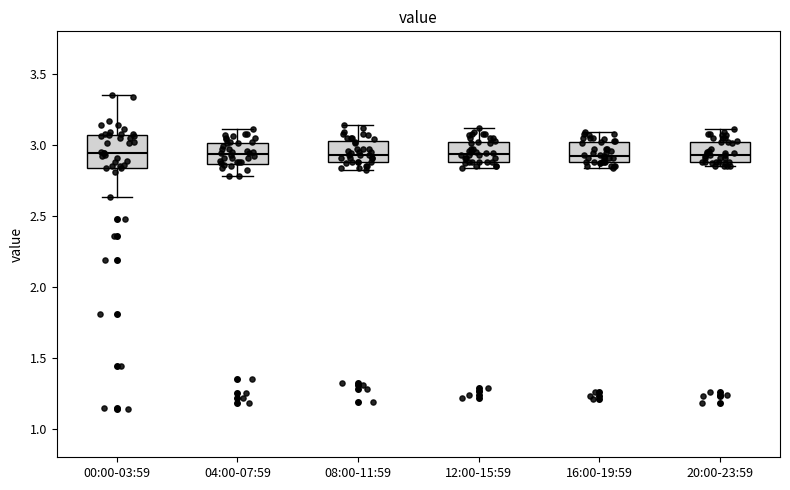

Reading left to right, transcribe this box plot: for each box, give where its median line is, the range the box spans, and where its two whiskers end, as read against the y-axis. The values are not printed on the chart, so give them approximately, as read against the axis.

00:00-03:59: median 2.95, box 2.85 to 3.05, whiskers 2.65 to 3.35
04:00-07:59: median 2.95, box 2.85 to 3.00, whiskers 2.80 to 3.10
08:00-11:59: median 2.95, box 2.90 to 3.05, whiskers 2.80 to 3.15
12:00-15:59: median 2.95, box 2.90 to 3.00, whiskers 2.85 to 3.10
16:00-19:59: median 2.95, box 2.90 to 3.00, whiskers 2.85 to 3.10
20:00-23:59: median 2.95, box 2.90 to 3.00, whiskers 2.85 to 3.10